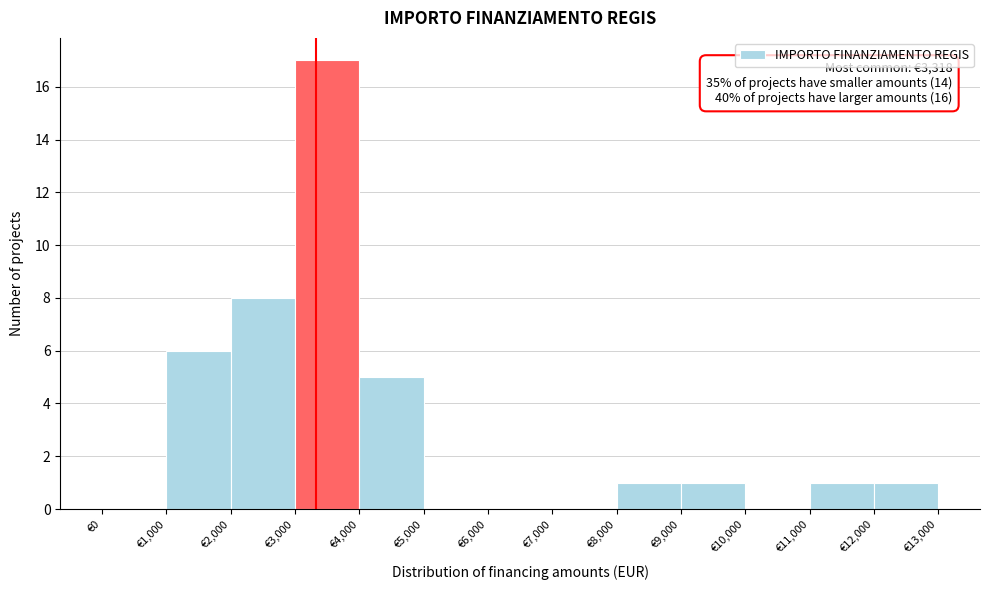

Over which range of the x-axis is the bar tallest?

3000 to 4000